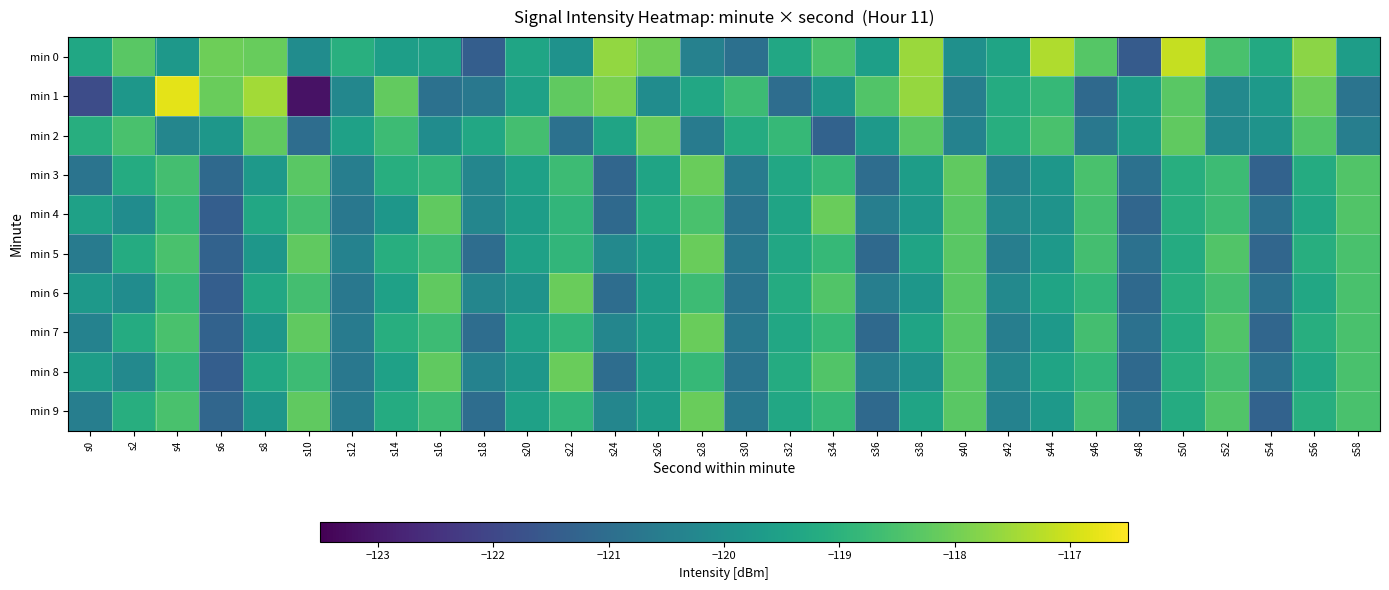

How many categories are shown in the chart?

30